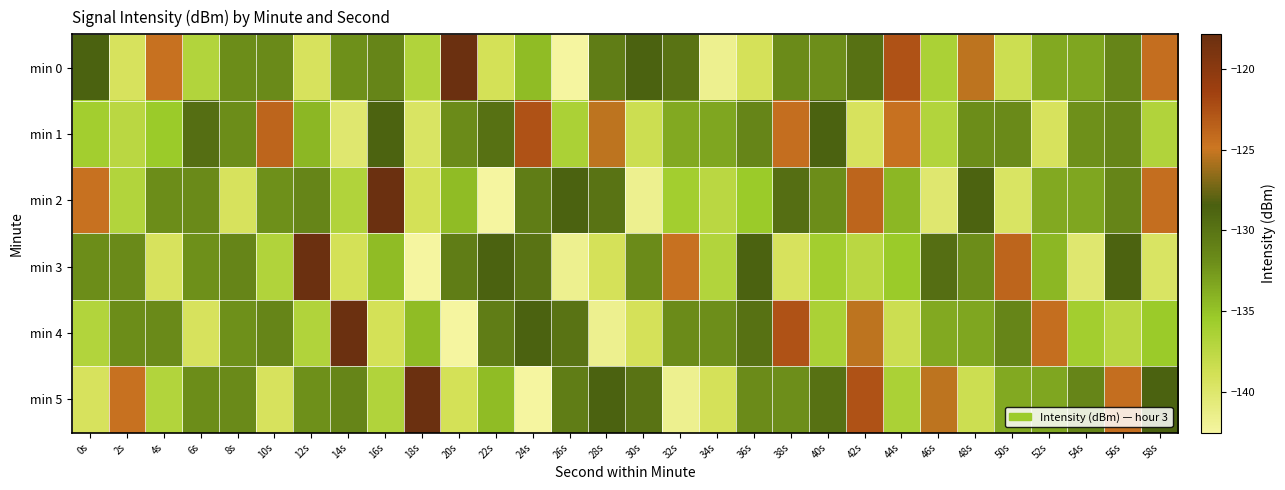

Reading right to left, list all the values displayed in this chart.

min 0: 58s=-124.4	56s=-131.3	54s=-133.4	52s=-133.5	50s=-138.6	48s=-125.3	46s=-136.5	44s=-122.6	42s=-129.7	40s=-132.0	38s=-131.8	36s=-139.1	34s=-141.7	32s=-130.0	30s=-128.6	28s=-130.7	26s=-142.5	24s=-134.6	22s=-139.1	20s=-117.8	18s=-136.8	16s=-131.3	14s=-132.1	12s=-139.3	10s=-131.7	8s=-131.9	6s=-136.9	4s=-124.6	2s=-139.3	0s=-128.6
min 1: 58s=-136.8	56s=-131.3	54s=-132.1	52s=-139.3	50s=-131.7	48s=-131.9	46s=-136.9	44s=-124.6	42s=-139.3	40s=-128.6	38s=-124.4	36s=-131.3	34s=-133.4	32s=-133.5	30s=-138.6	28s=-125.3	26s=-136.5	24s=-122.6	22s=-129.7	20s=-131.8	18s=-139.6	16s=-128.7	14s=-140.1	12s=-134.3	10s=-123.8	8s=-131.9	6s=-129.6	4s=-135.5	2s=-137.4	0s=-136.0
min 2: 58s=-124.4	56s=-131.3	54s=-133.4	52s=-133.5	50s=-139.6	48s=-128.7	46s=-140.1	44s=-134.3	42s=-123.8	40s=-131.9	38s=-129.6	36s=-135.5	34s=-137.4	32s=-136.0	30s=-141.7	28s=-130.0	26s=-128.6	24s=-130.7	22s=-142.5	20s=-134.6	18s=-139.1	16s=-117.8	14s=-136.8	12s=-131.3	10s=-132.1	8s=-139.3	6s=-131.7	4s=-131.9	2s=-136.9	0s=-124.6
min 3: 58s=-139.6	56s=-128.7	54s=-140.1	52s=-134.3	50s=-123.8	48s=-131.9	46s=-129.6	44s=-135.5	42s=-137.4	40s=-136.0	38s=-139.3	36s=-128.6	34s=-136.9	32s=-124.6	30s=-131.8	28s=-139.1	26s=-141.7	24s=-130.0	22s=-128.6	20s=-130.7	18s=-142.5	16s=-134.6	14s=-139.1	12s=-117.8	10s=-136.8	8s=-131.3	6s=-132.1	4s=-139.3	2s=-131.7	0s=-131.9
min 4: 58s=-135.5	56s=-137.4	54s=-136.0	52s=-124.4	50s=-131.3	48s=-133.4	46s=-133.5	44s=-138.6	42s=-125.3	40s=-136.5	38s=-122.6	36s=-129.7	34s=-132.0	32s=-131.8	30s=-139.1	28s=-141.7	26s=-130.0	24s=-128.6	22s=-130.7	20s=-142.5	18s=-134.6	16s=-139.1	14s=-117.8	12s=-136.8	10s=-131.3	8s=-132.1	6s=-139.3	4s=-131.7	2s=-131.9	0s=-136.9
min 5: 58s=-128.6	56s=-124.4	54s=-131.3	52s=-133.4	50s=-133.5	48s=-138.6	46s=-125.3	44s=-136.5	42s=-122.6	40s=-129.7	38s=-132.0	36s=-131.8	34s=-139.1	32s=-141.7	30s=-130.0	28s=-128.6	26s=-130.7	24s=-142.5	22s=-134.6	20s=-139.1	18s=-117.8	16s=-136.8	14s=-131.3	12s=-132.1	10s=-139.3	8s=-131.7	6s=-131.9	4s=-136.9	2s=-124.6	0s=-139.3